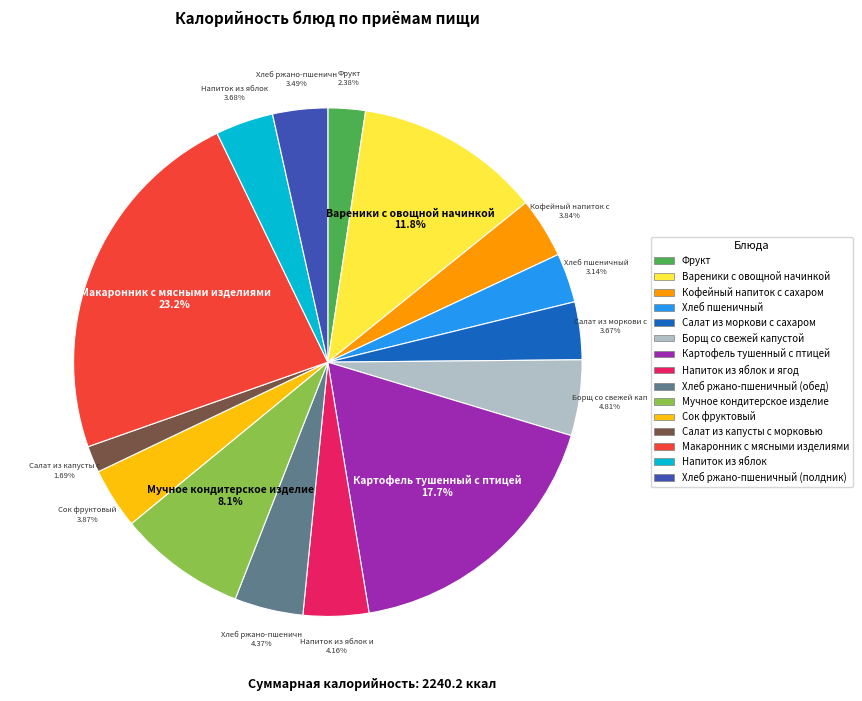

Between Борщ со свежей капустой and Хлеб пшеничный, which is larger?

Борщ со свежей капустой